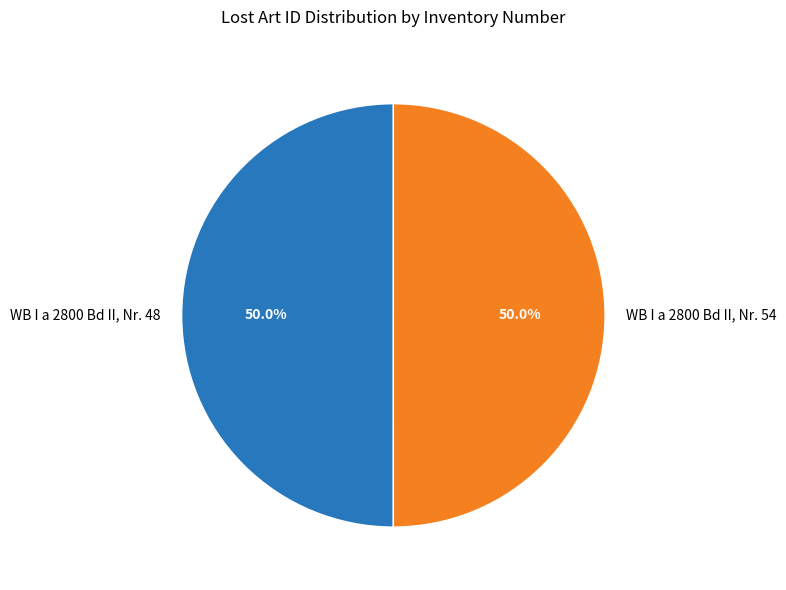

To the nearest percent, what portion does WB I a 2800 Bd II, Nr. 54 represent?

50%